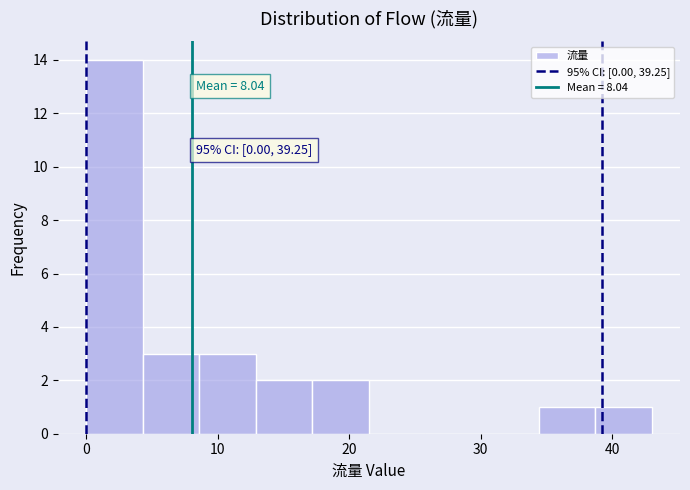

Which range on the x-axis has the tallest bar?

0.0 to 4.3